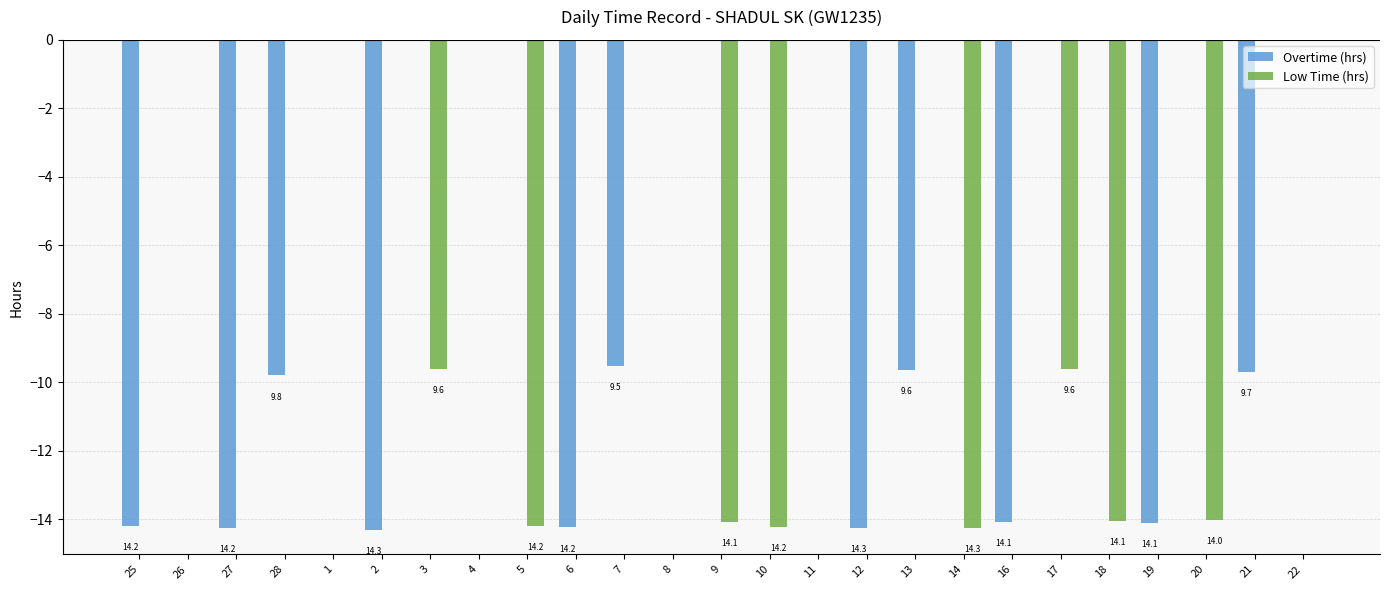

What is the sum of all Overtime (hrs) values?

-138.1